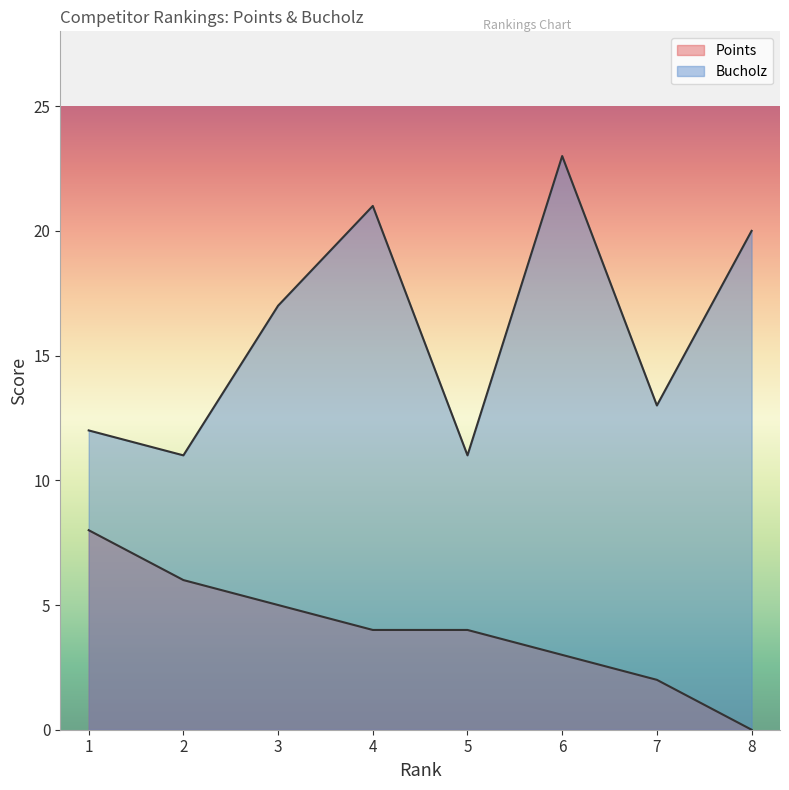

The value of Bucholz at 7 is 3. True or false?

False